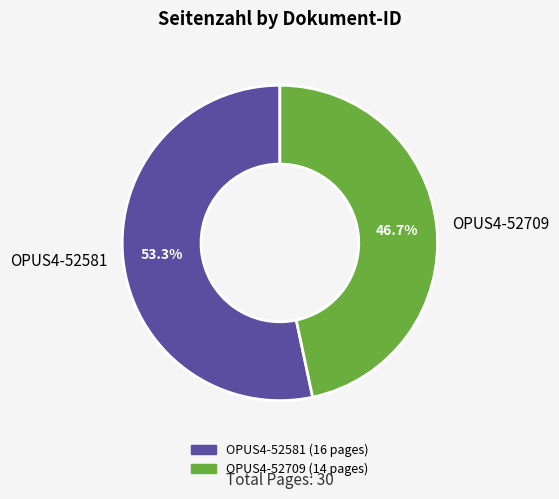

To the nearest percent, what portion does OPUS4-52709 represent?

47%